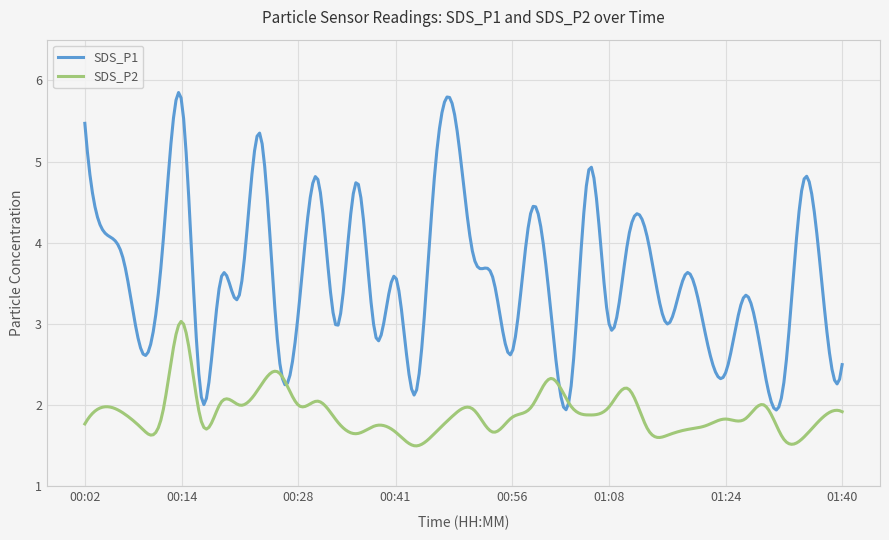

Rank the series by their maximum value, from lowest to highest.

SDS_P2, SDS_P1